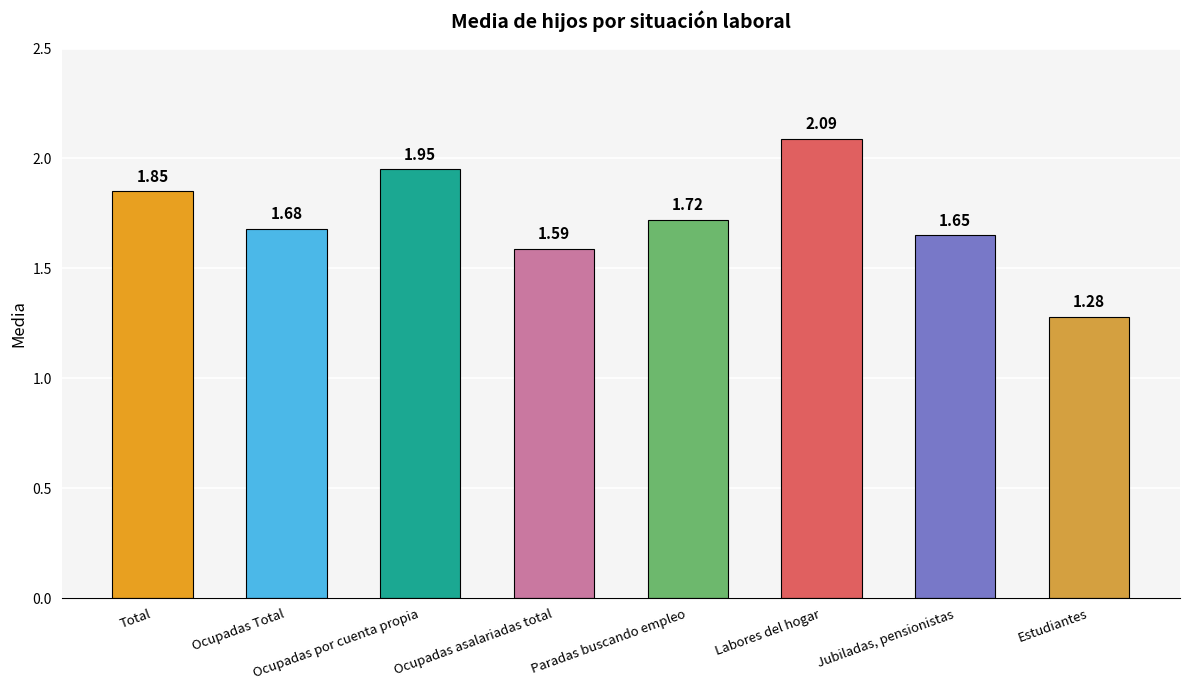

Rank the categories by value from lowest to highest.

Estudiantes, Ocupadas asalariadas total, Jubiladas, pensionistas, Ocupadas Total, Paradas buscando empleo, Total, Ocupadas por cuenta propia, Labores del hogar